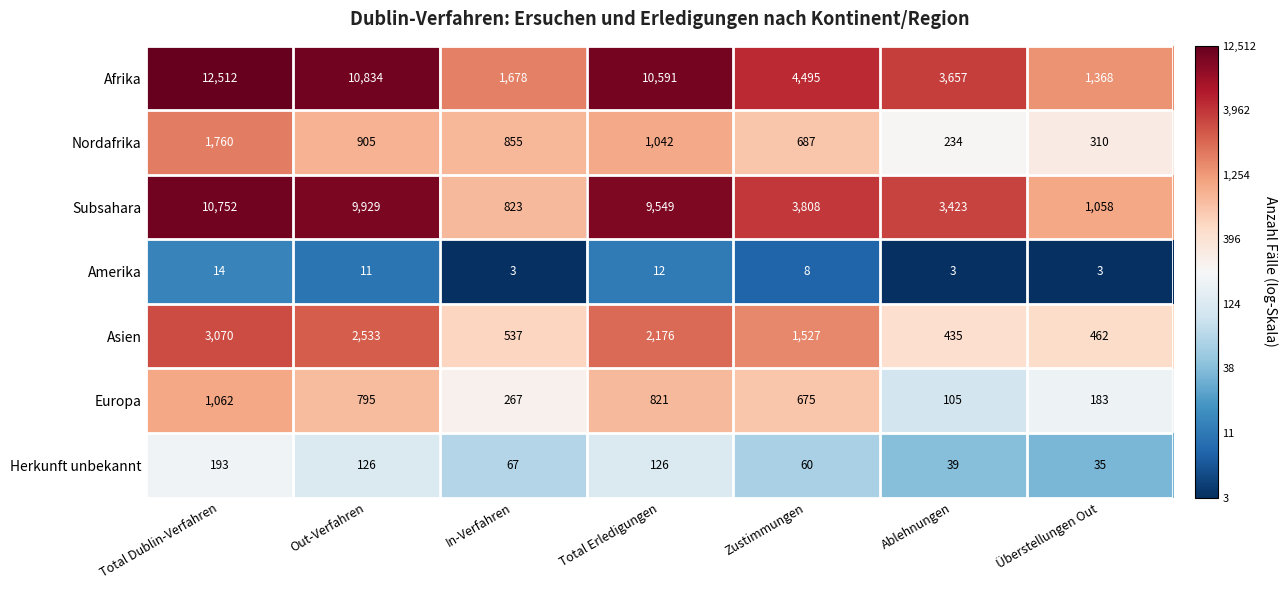

At which label is Europa closest to 583?

Zustimmungen